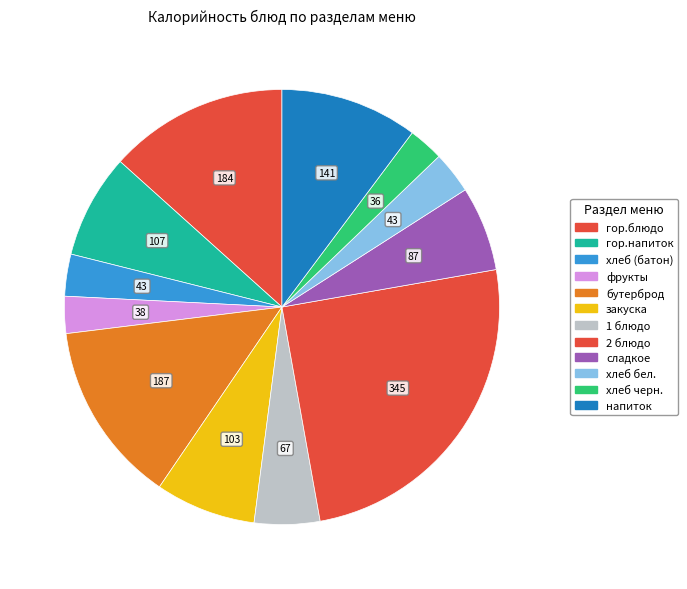

Count the number of slices in the pie.

12